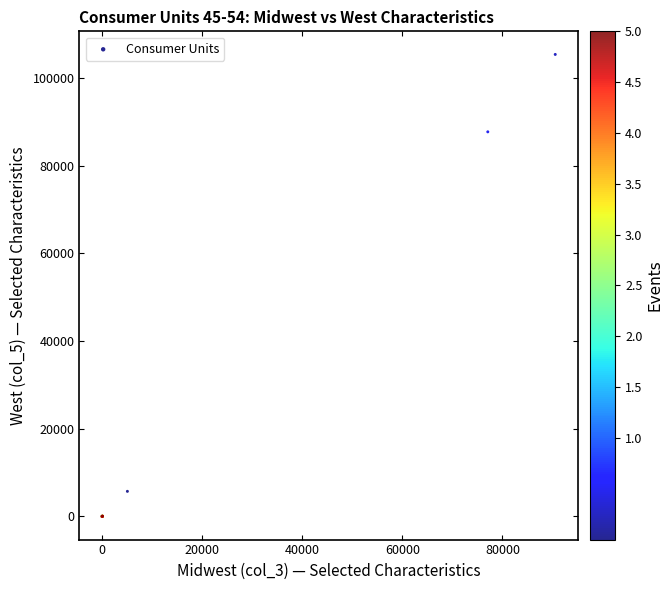

What Y value in the scatter plot is closest to 52673?

87700.0